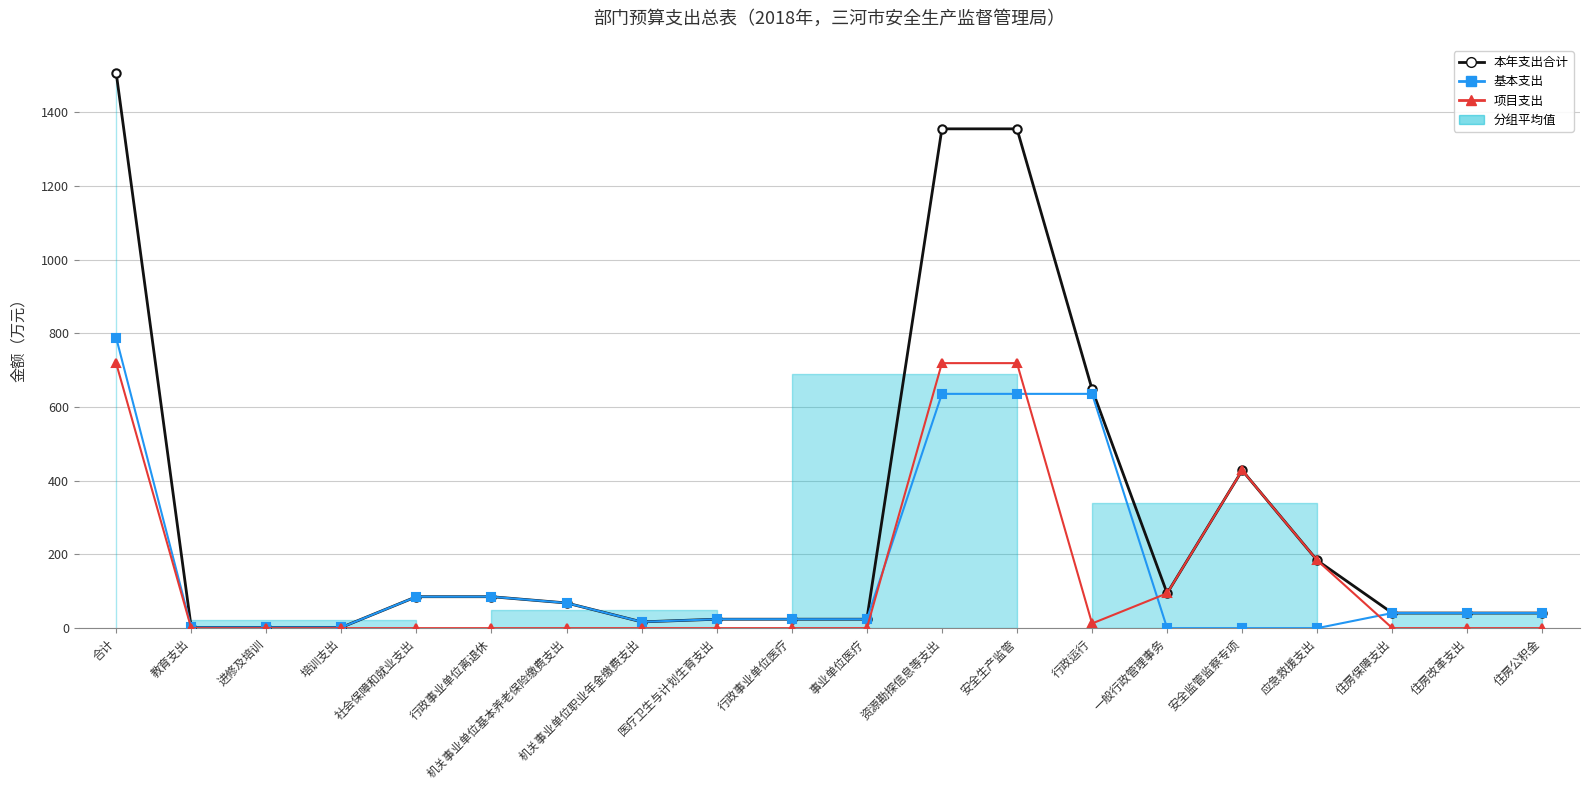

What is the maximum value shown in the chart?

1507.1